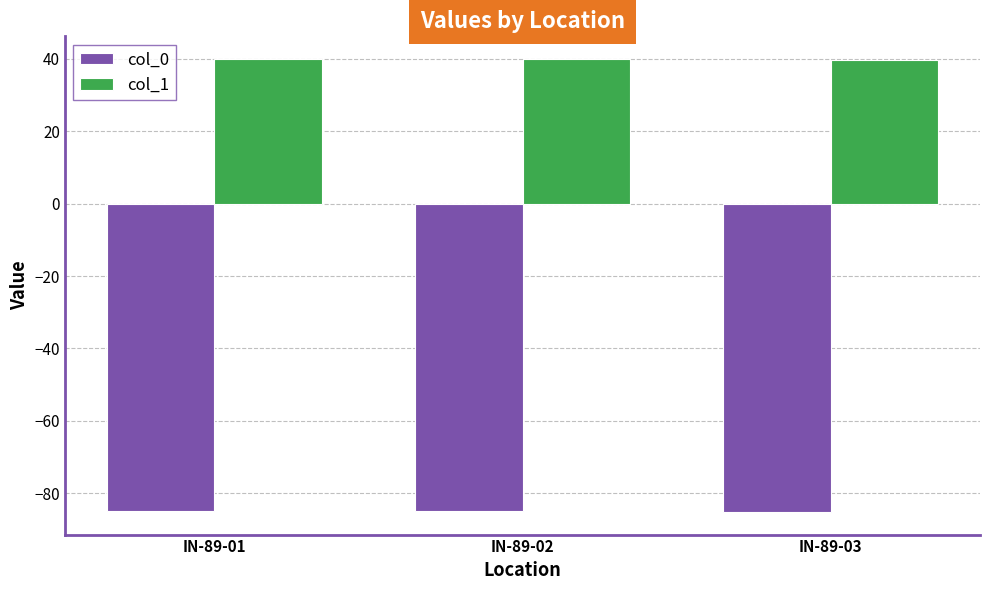

What is the difference between the highest and lowest values at IN-89-01?

124.8